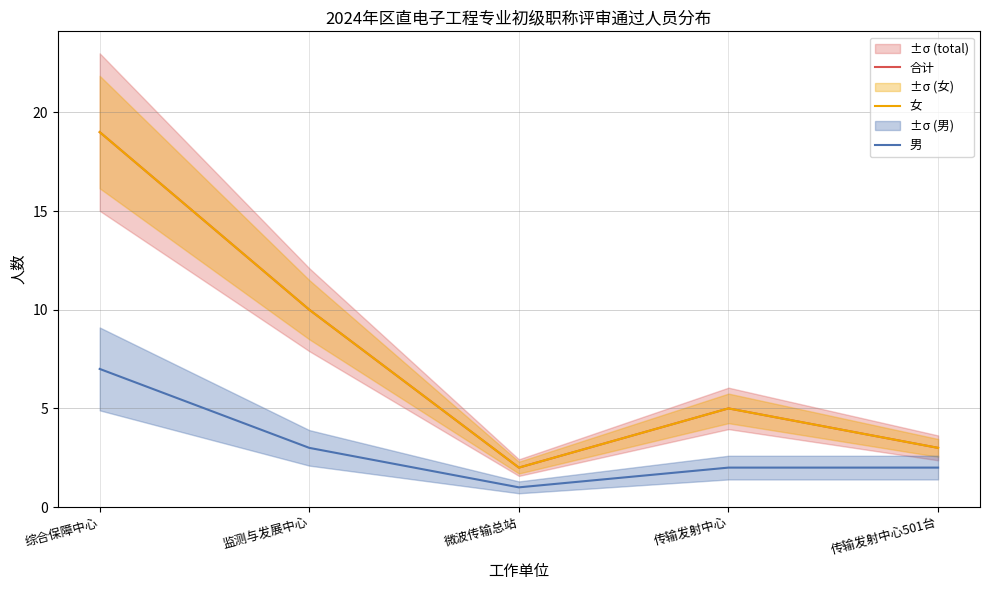

What is the value of the 男 point at the 3rd from the left?

1